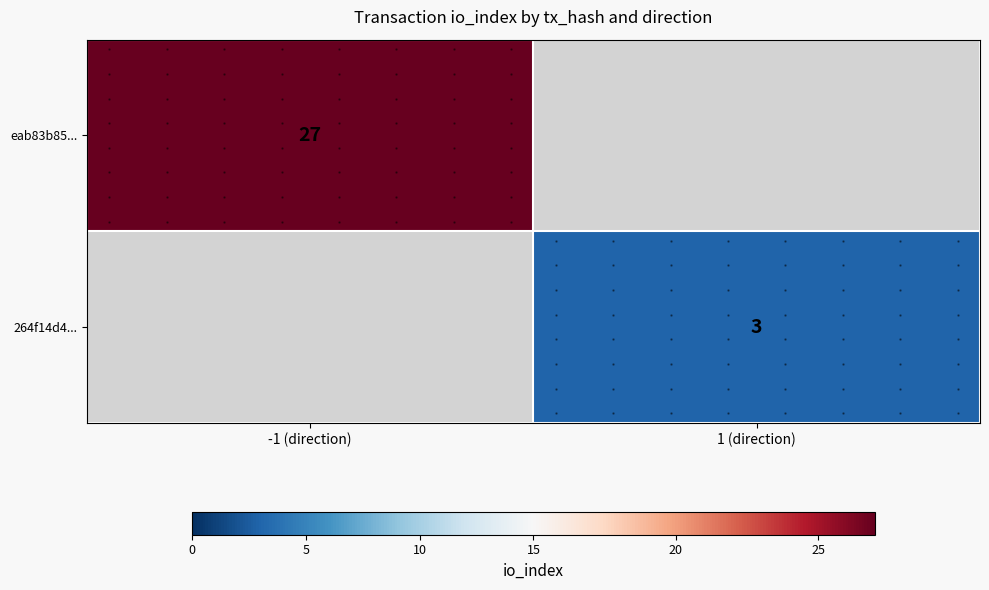

Where is eab83b85... nearest to the value 27?

-1 (direction)